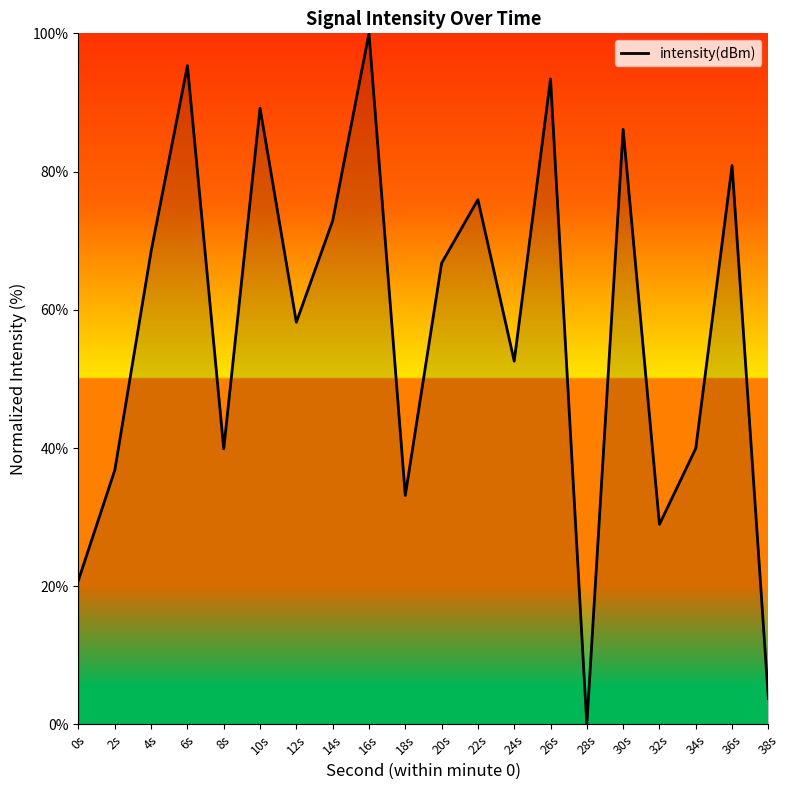

Does the chart display data point markers on the line(s)?

No